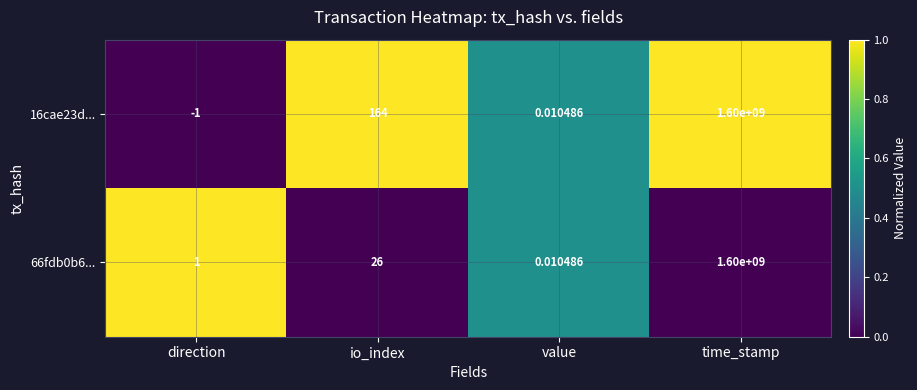

At which category does the chart reach its peak across all series?

time_stamp